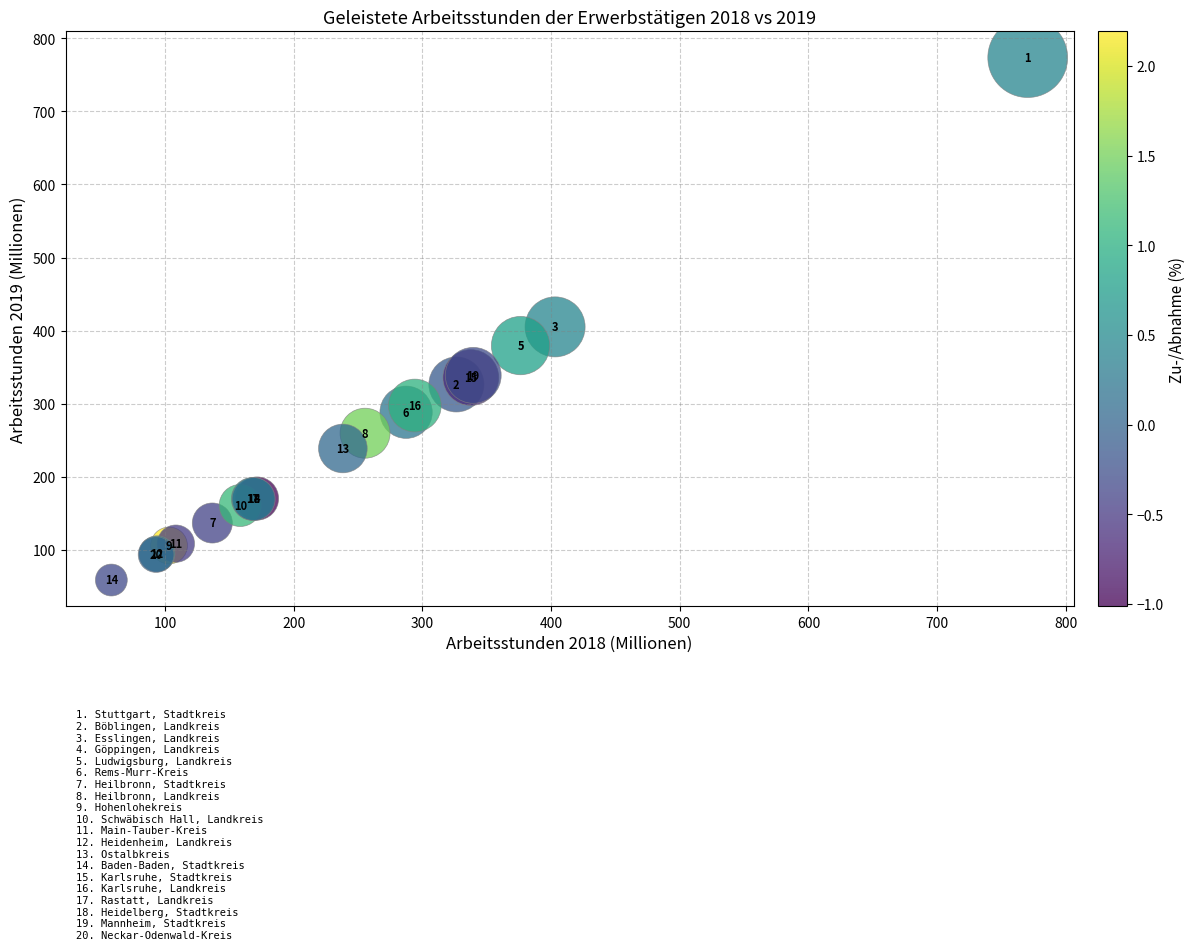

What Y value in the scatter plot is closest to 415?

405.0